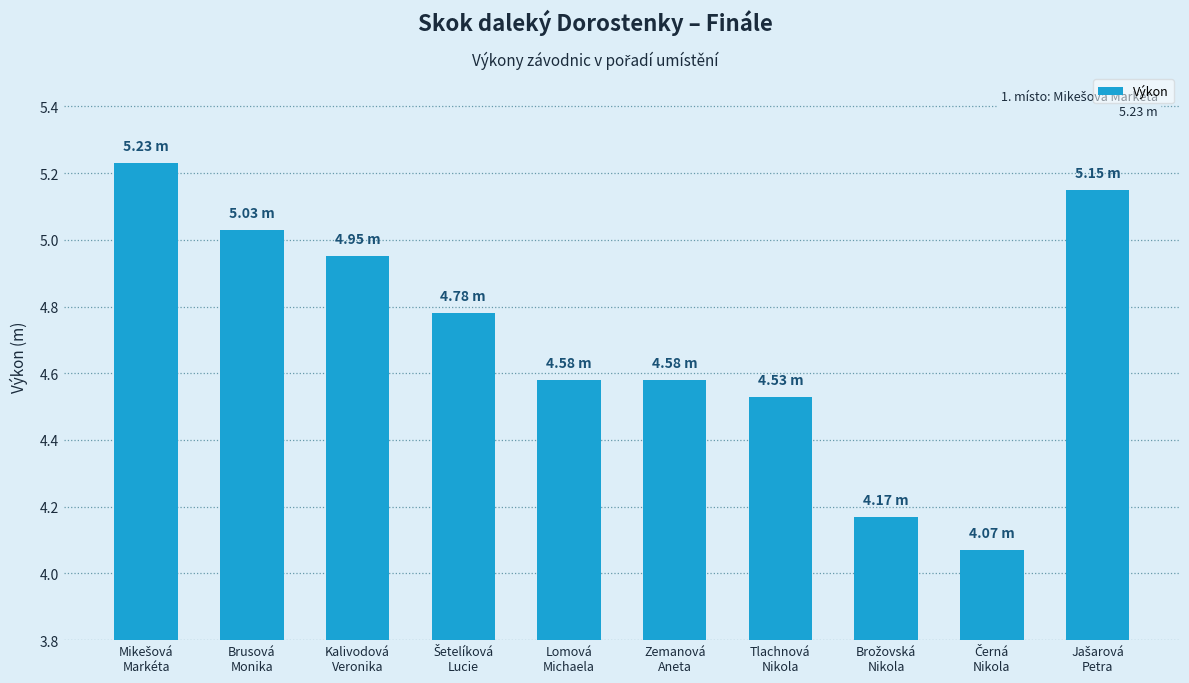

Are the bars grouped side by side (vs. stacked)?

No